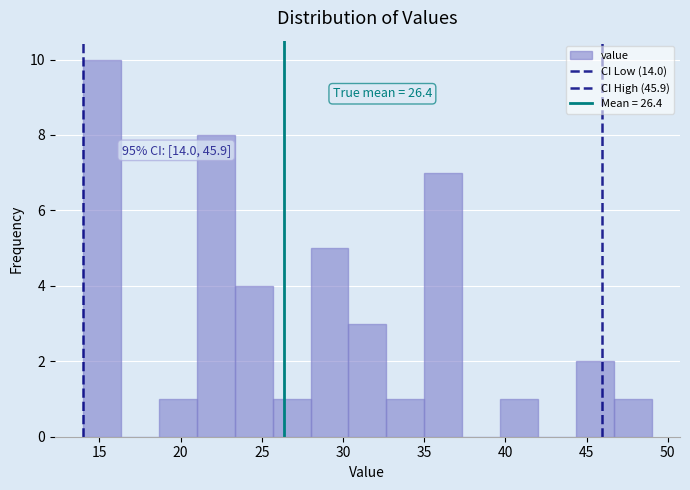

Over which range of the x-axis is the bar tallest?

14.0 to 16.5